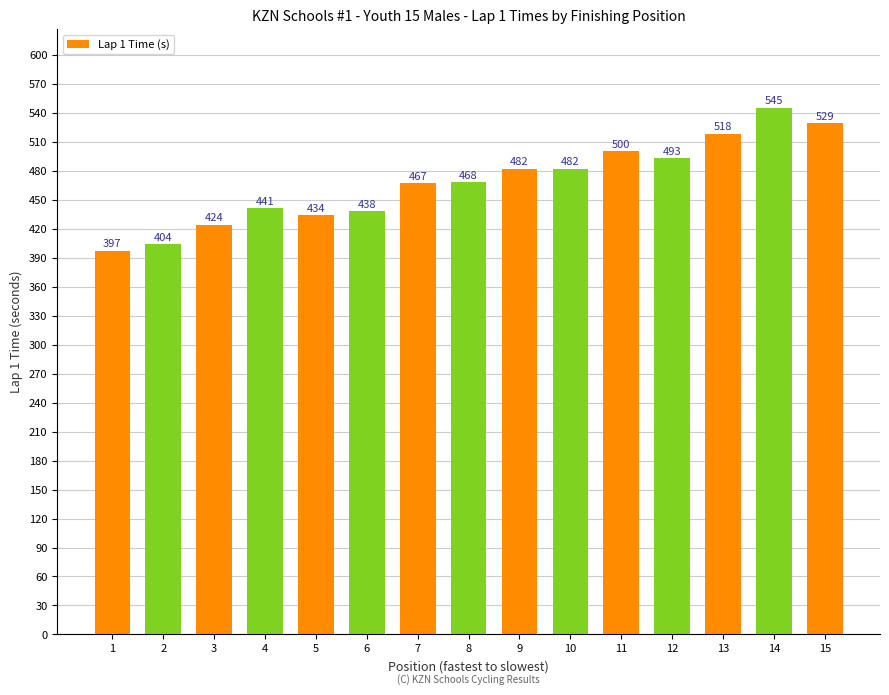

Where is the data nearest to the value 471?

8